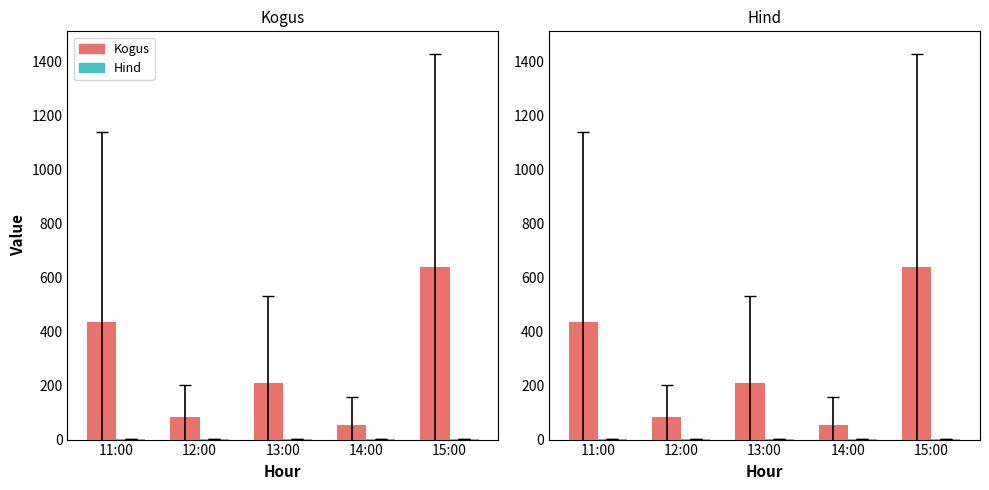

What is the sum of the Kogus values at 11:00 and 13:00?

641.9